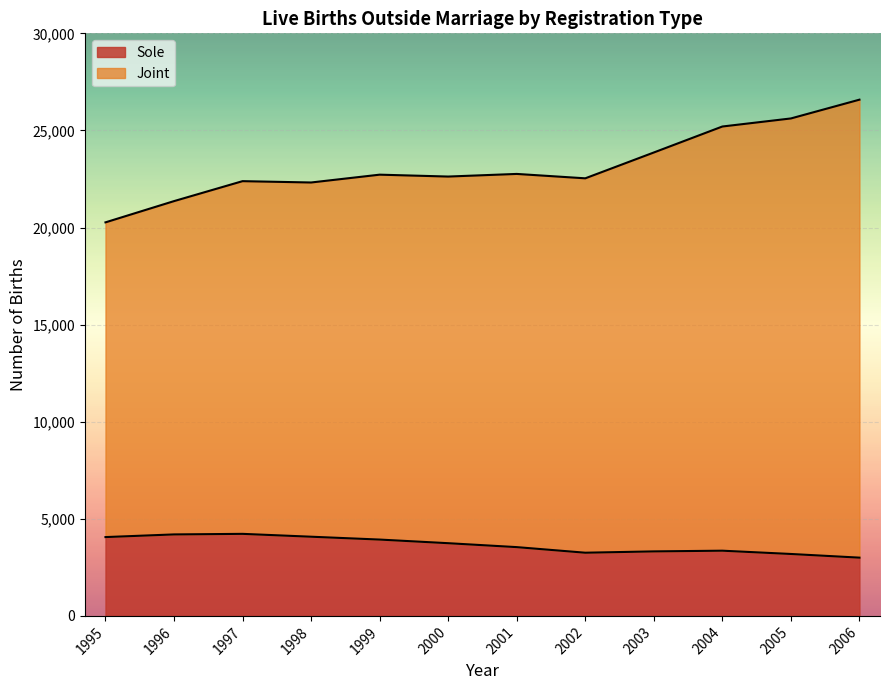

What is the difference between the Sole values at 1995 and 2004?

701